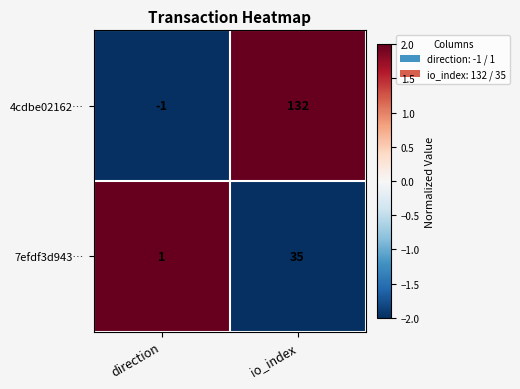

What is the smallest value displayed?

-1